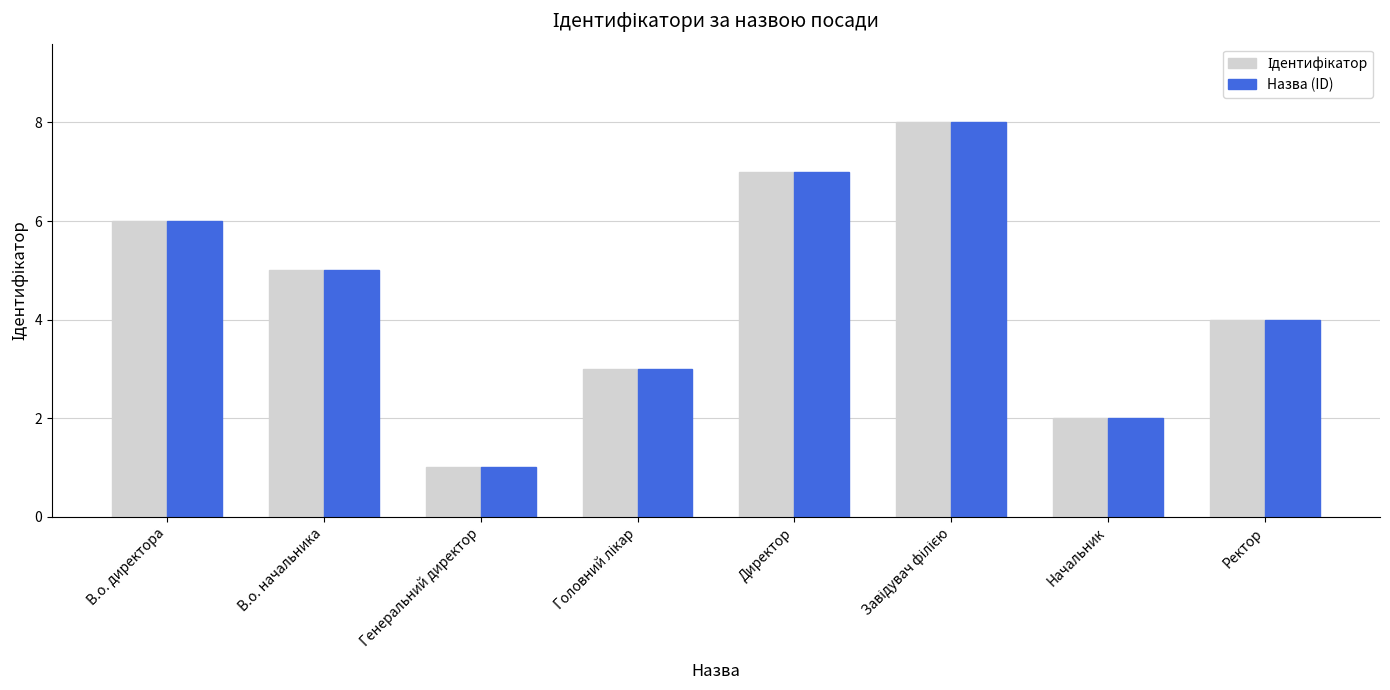

What is the difference between the second highest and second lowest values in the Назва (ID) series?

5